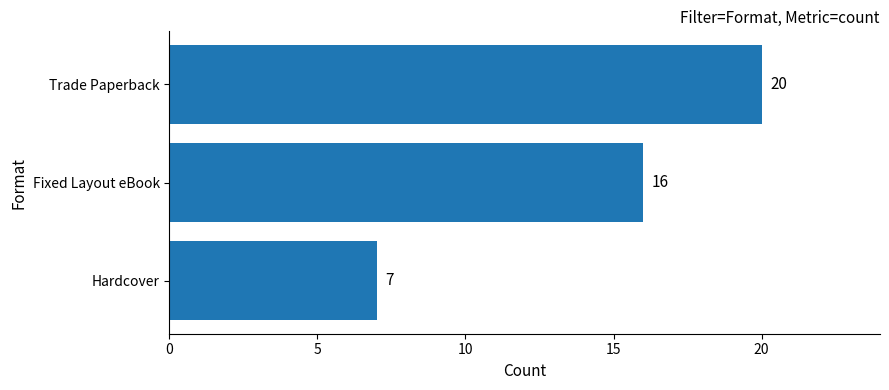

At which label is the value closest to 13?

Fixed Layout eBook